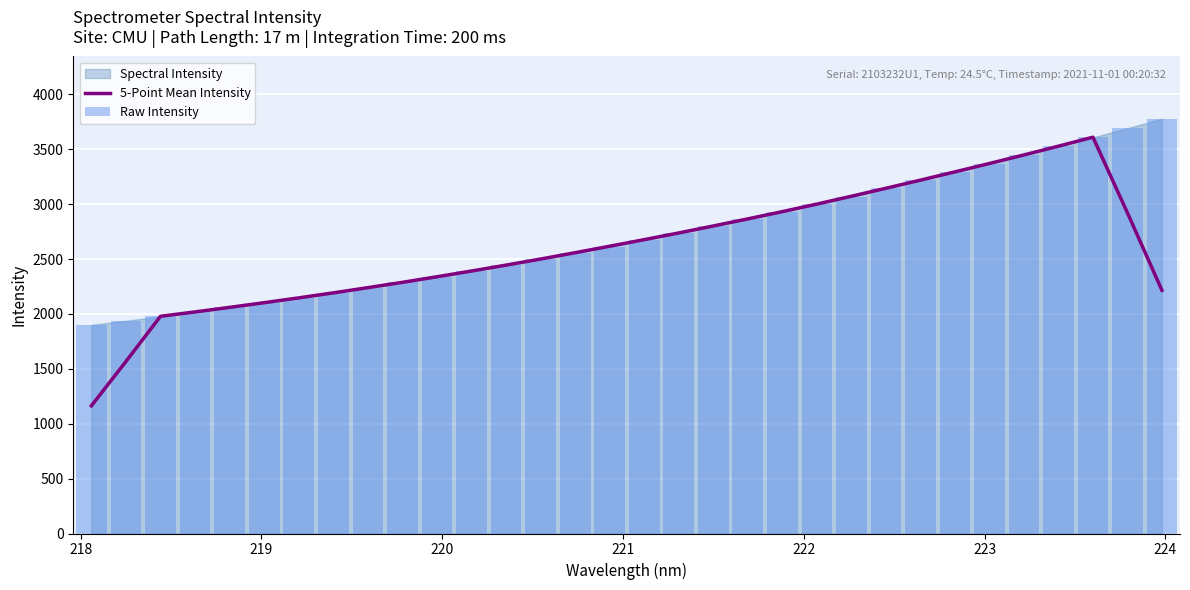

What is the highest value of the 5-Point Mean Intensity series?

3609.7